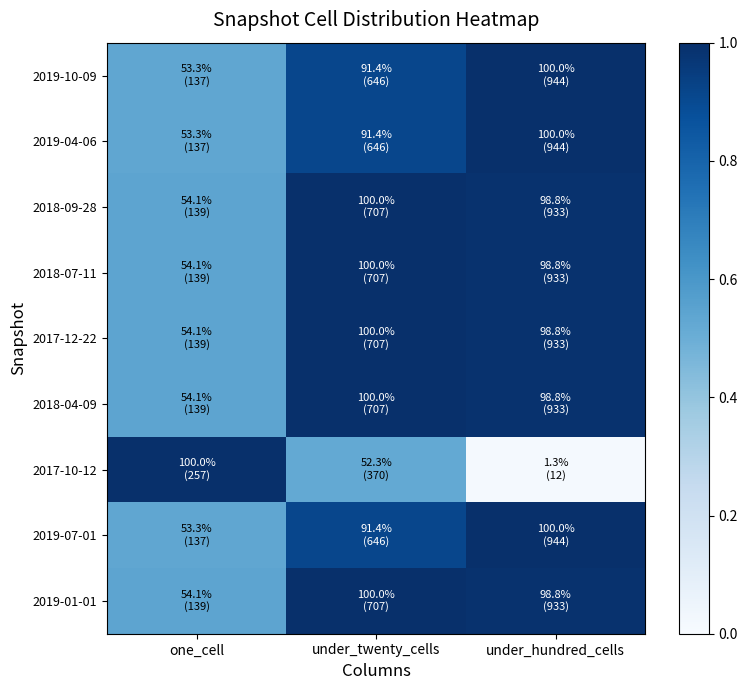

What is the total value across all series at under_hundred_cells?

8.0